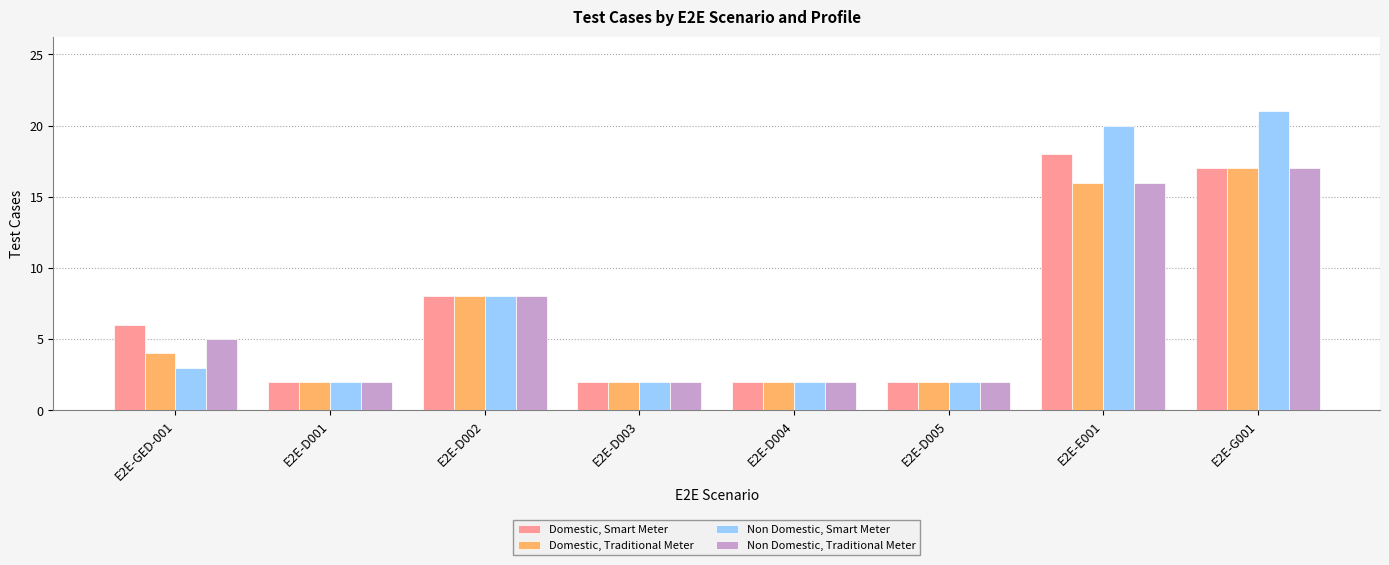

How many groups of bars are there?

8